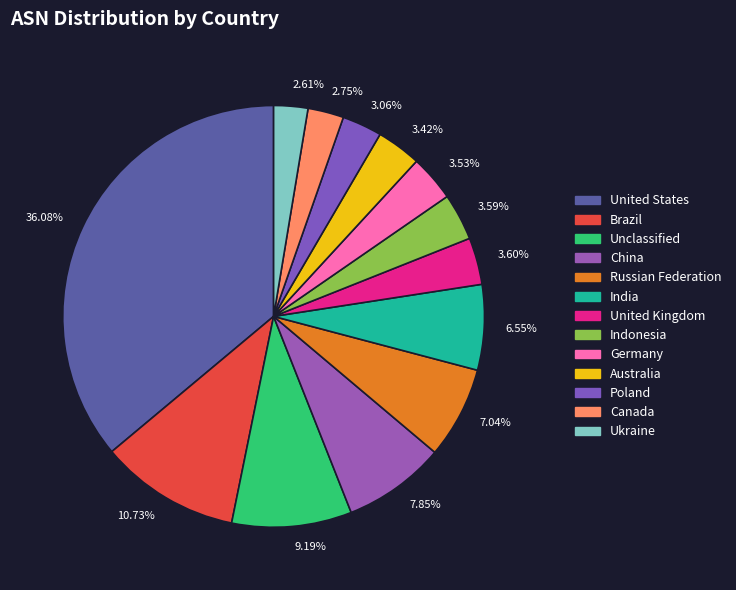

Approximately how many times larger is the value at 3.53% compared to 10.73%?

0.3